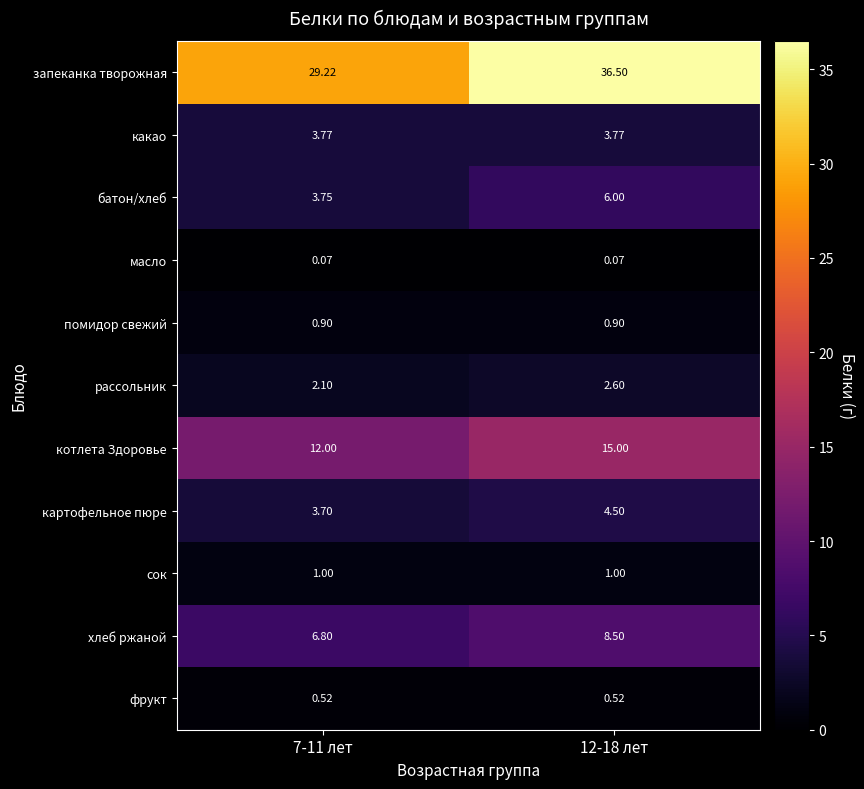

Which series has the largest total across all categories?

запеканка творожная